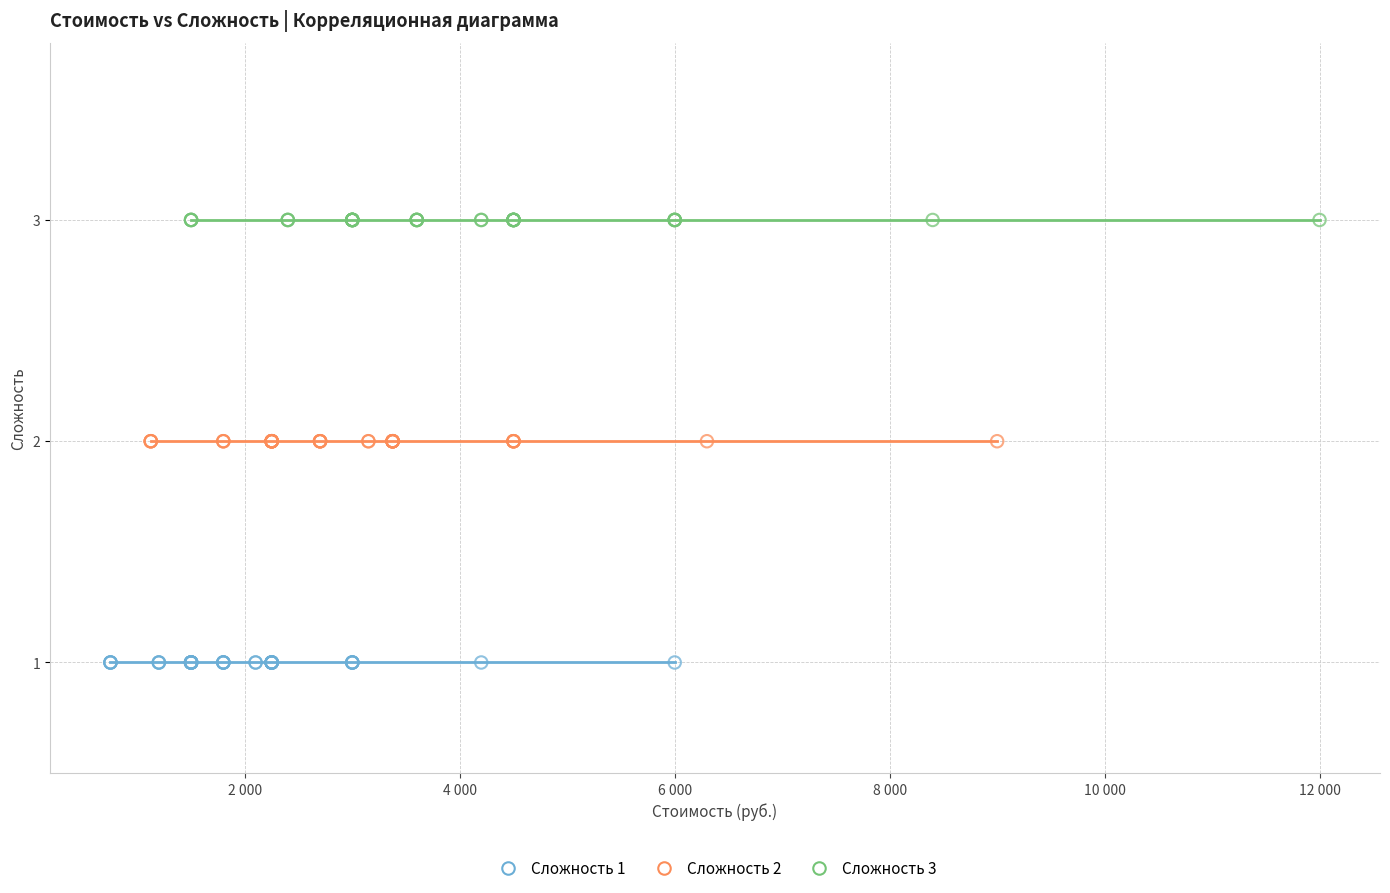

Which series reaches the maximum Y coordinate?

Сложность 3